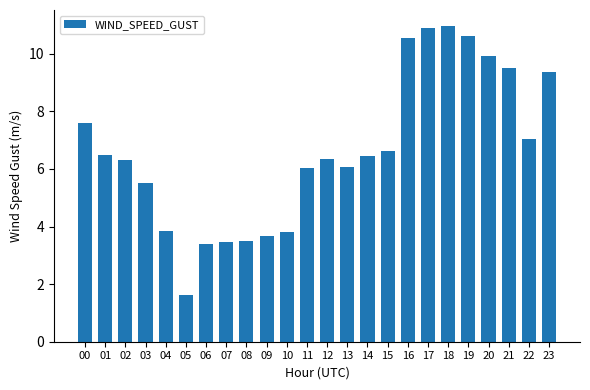

What is the difference between the maximum and minimum values?

9.4